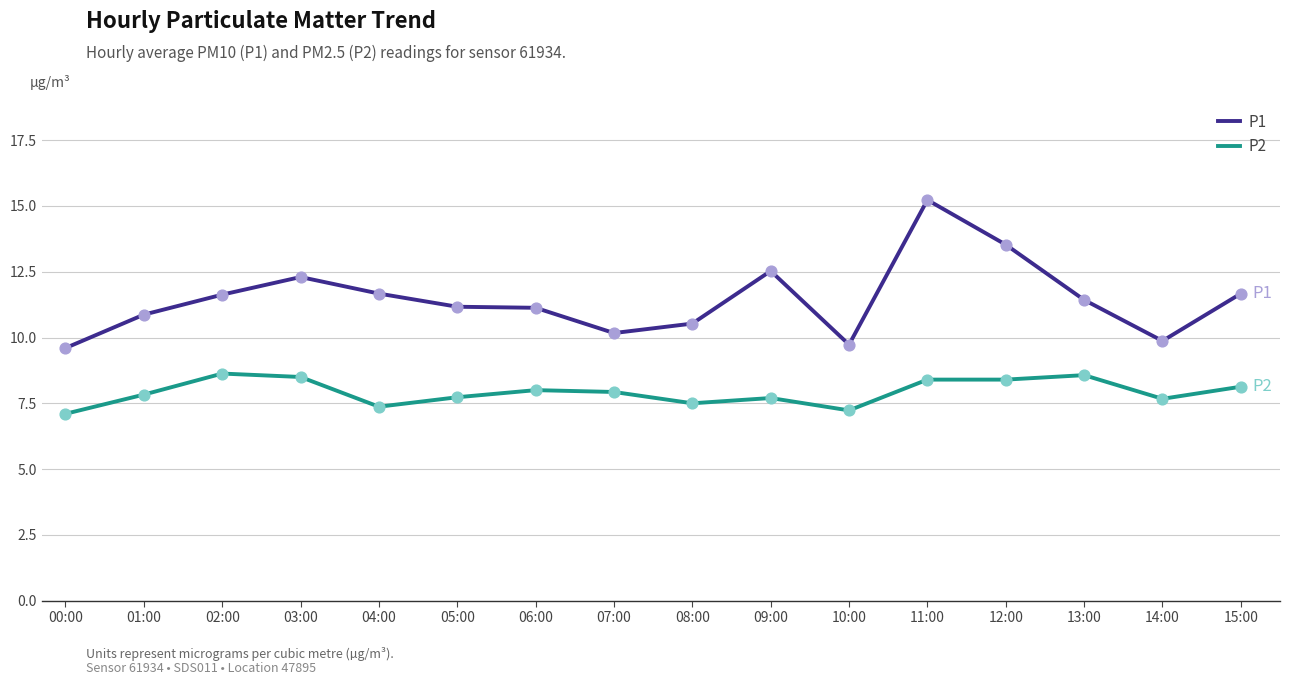

What is the spread (max minus min) of values at 01:00?

3.0